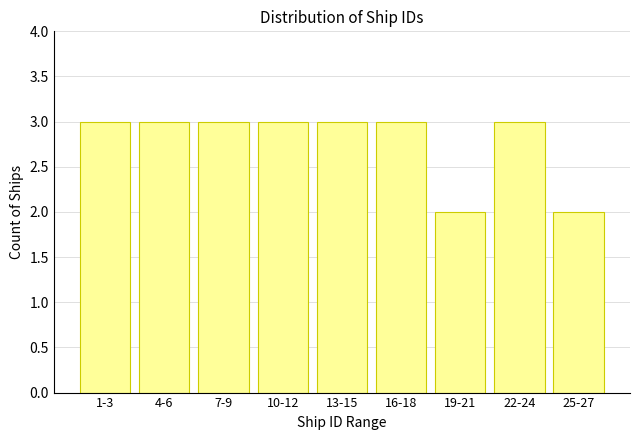

Reading right to left, transcribe all the data shown in this chart.

25-27=2	22-24=3	19-21=2	16-18=3	13-15=3	10-12=3	7-9=3	4-6=3	1-3=3